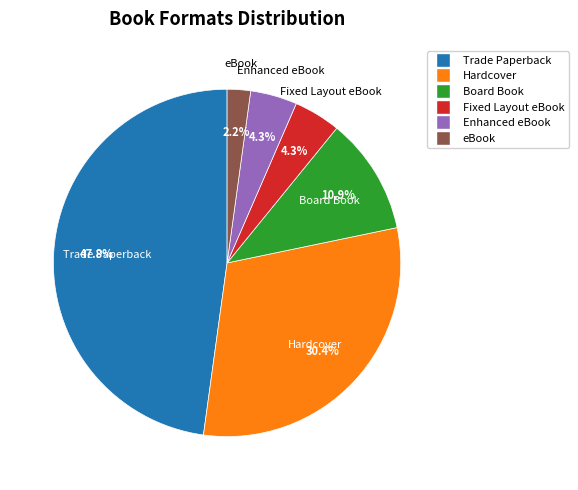

Which has a higher value, eBook or Enhanced eBook?

Enhanced eBook